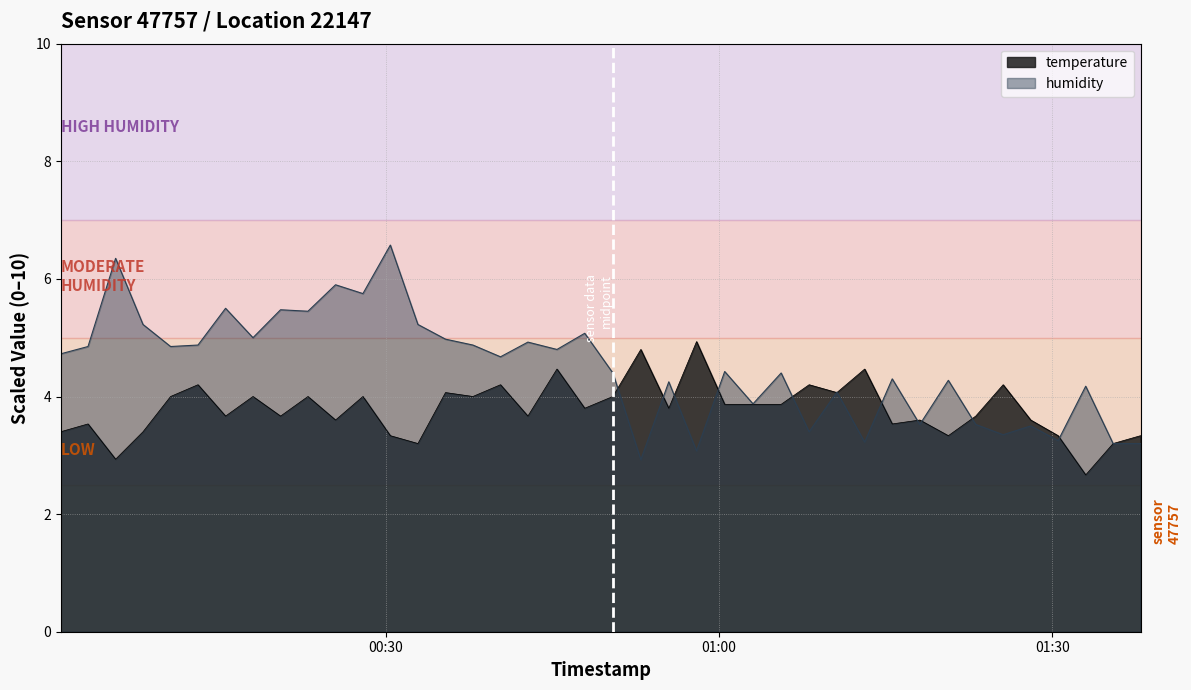

List the series in order of their overall mean, lowest first.

temperature, humidity